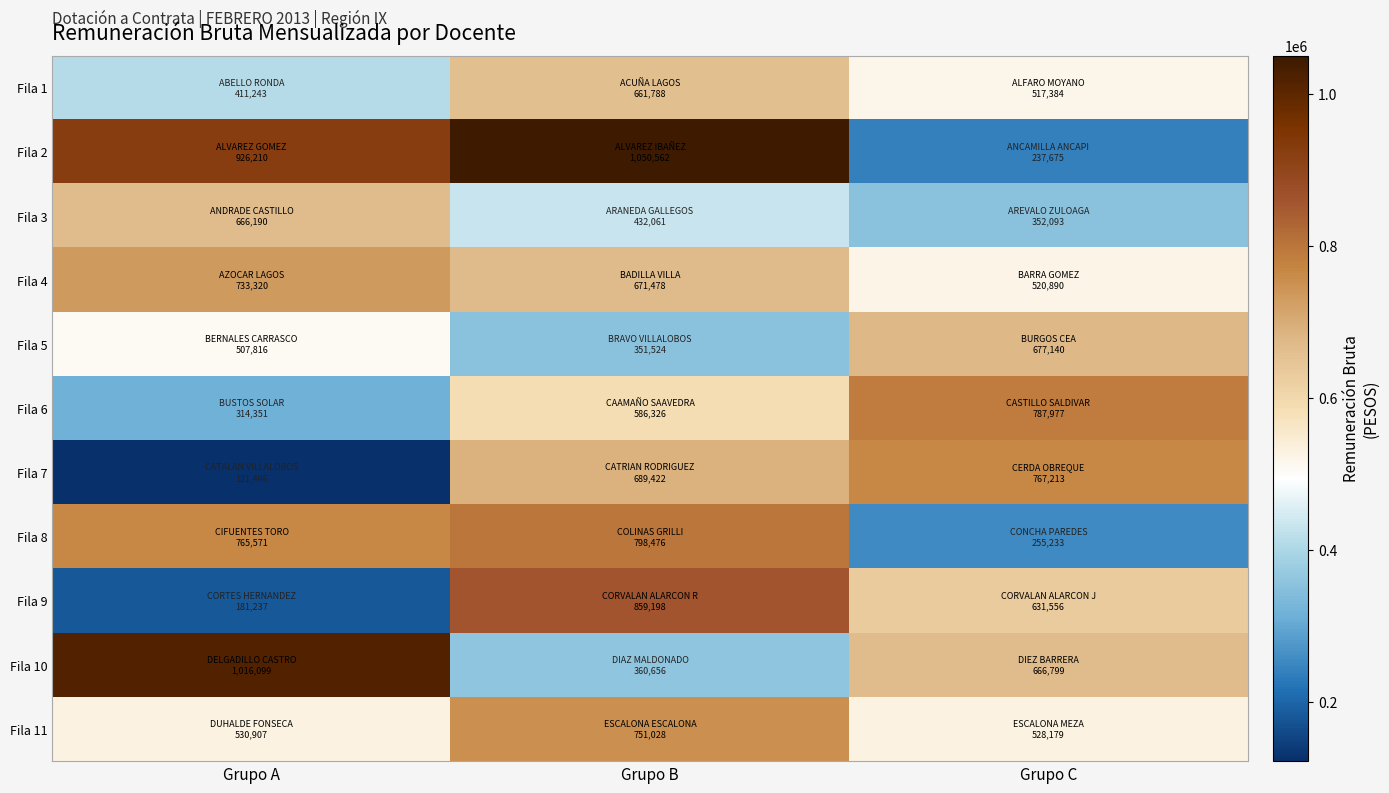

What is the greatest value displayed?

1050562